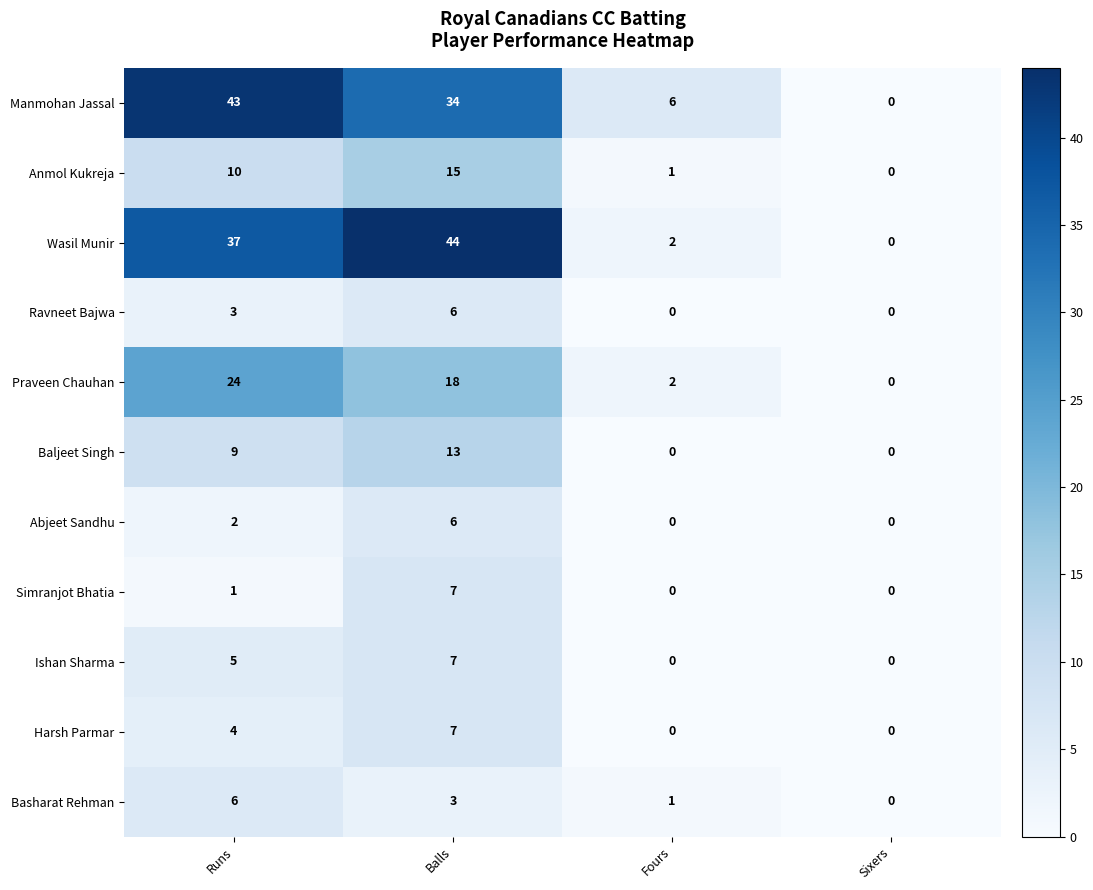

Which label corresponds to the largest value in the chart?

Balls